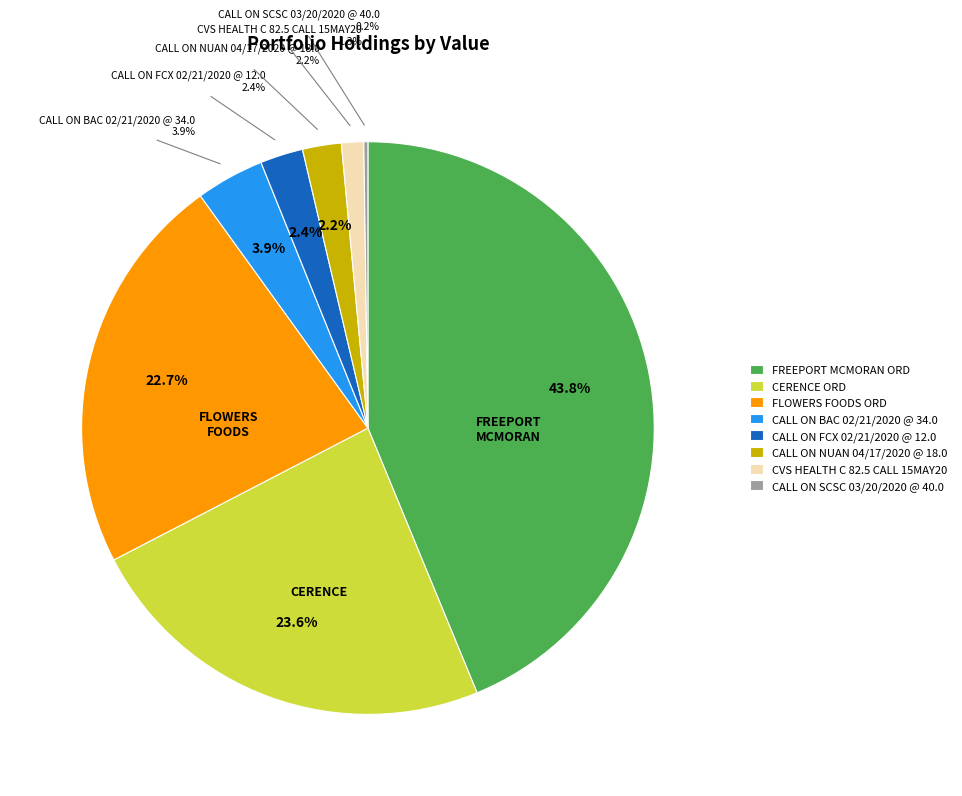

Is it true that CALL ON SCSC 03/20/2020 @ 40.0 is 0% of the pie?

True